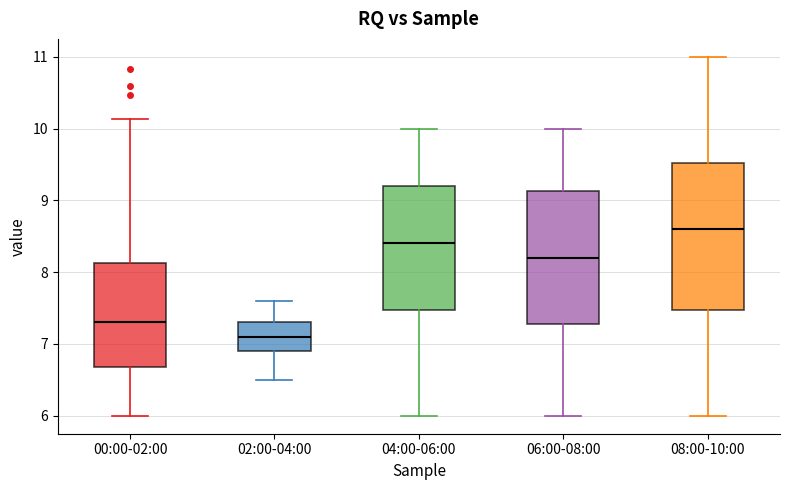

Comparing the boxes themselves (not the whiskers), which one is the tallest?

08:00-10:00